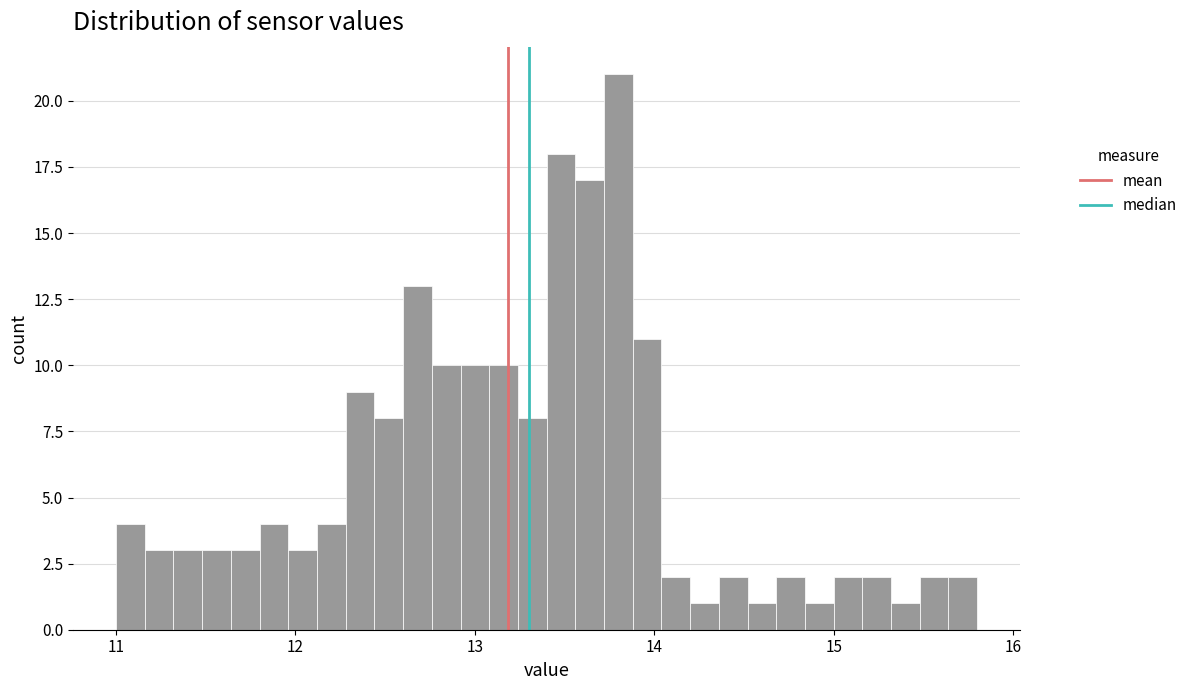

Around what value on the x-axis is the tallest bar? Give the approximate position of its centre, as read against the axis.

13.8